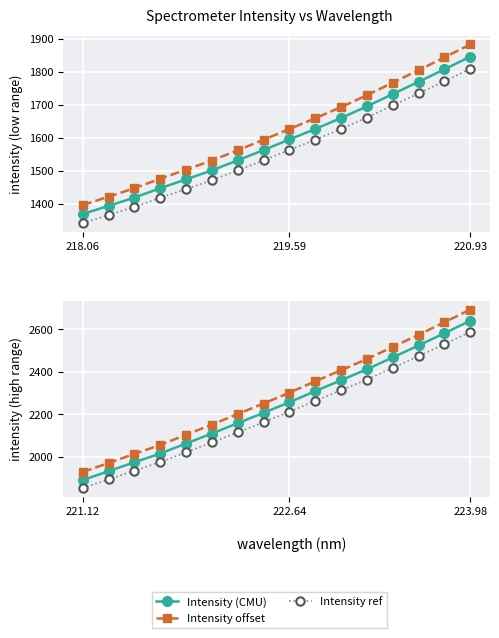

What is the highest value of the Intensity (CMU) series?

2639.9